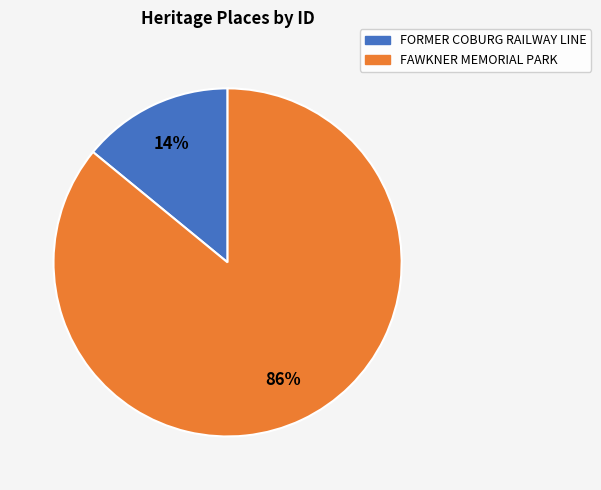

Approximately how many times larger is the value at FORMER COBURG RAILWAY LINE compared to FAWKNER MEMORIAL PARK?

0.2